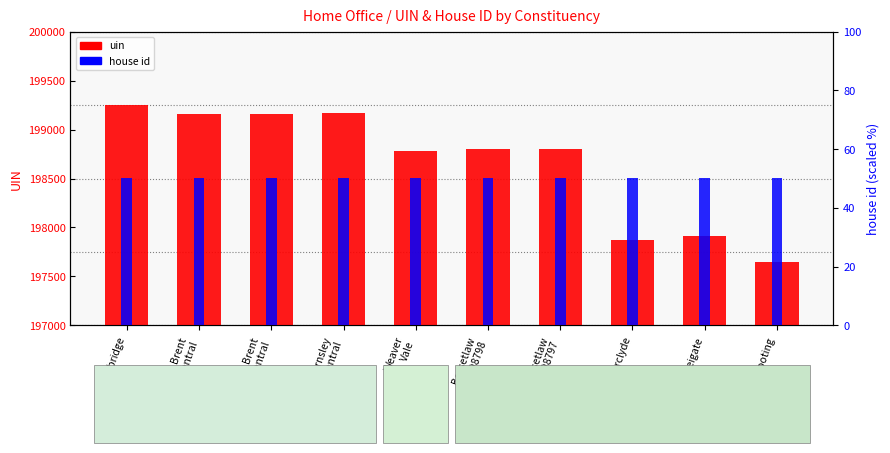

List the series in order of their peak value, lowest first.

house id, uin